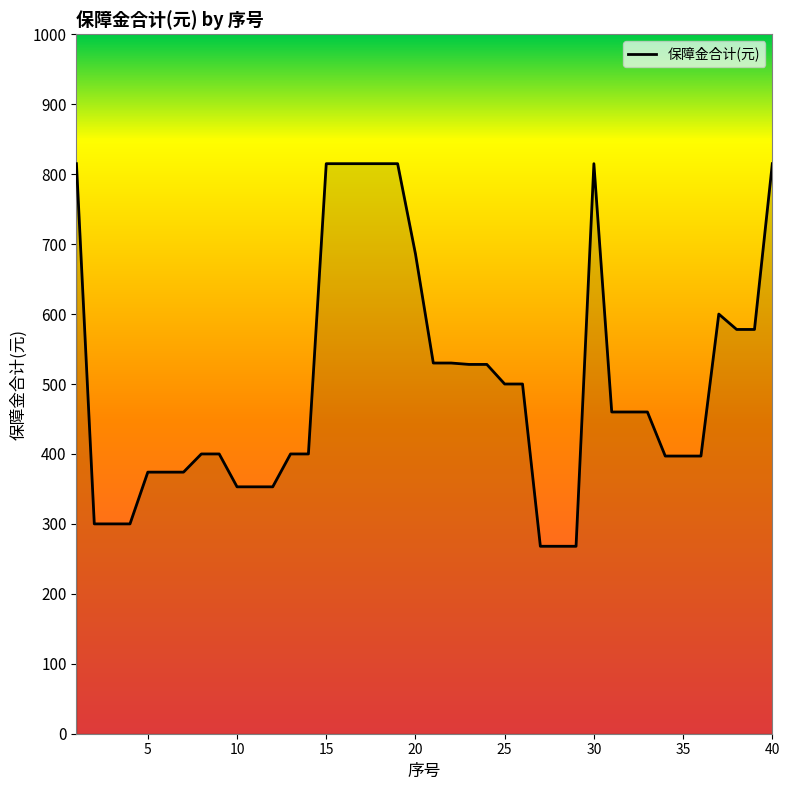

What is the minimum value shown in the chart?

268